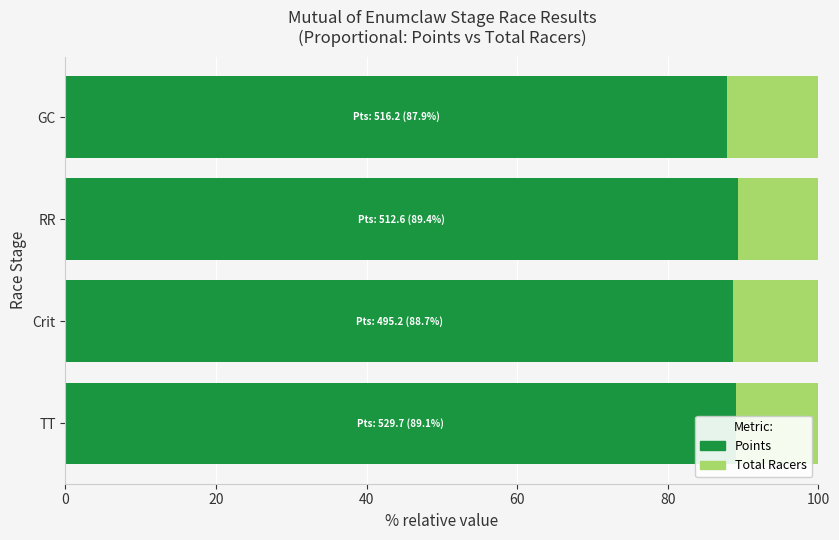

What is the total value across all series at Crit?

100.0